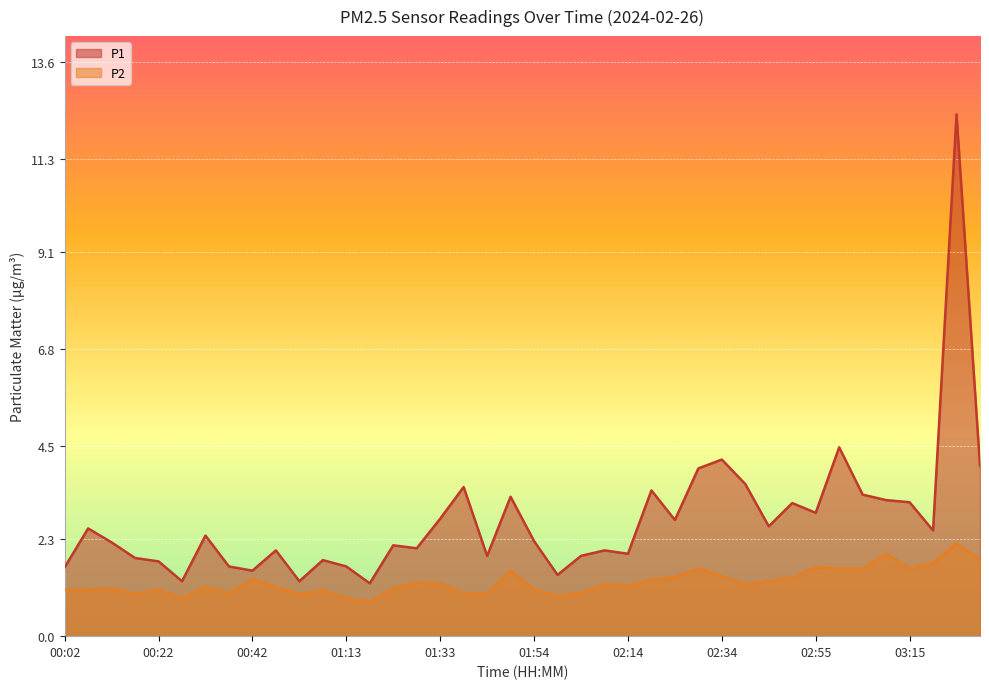

What is the total value across all series at 02:39?

4.8